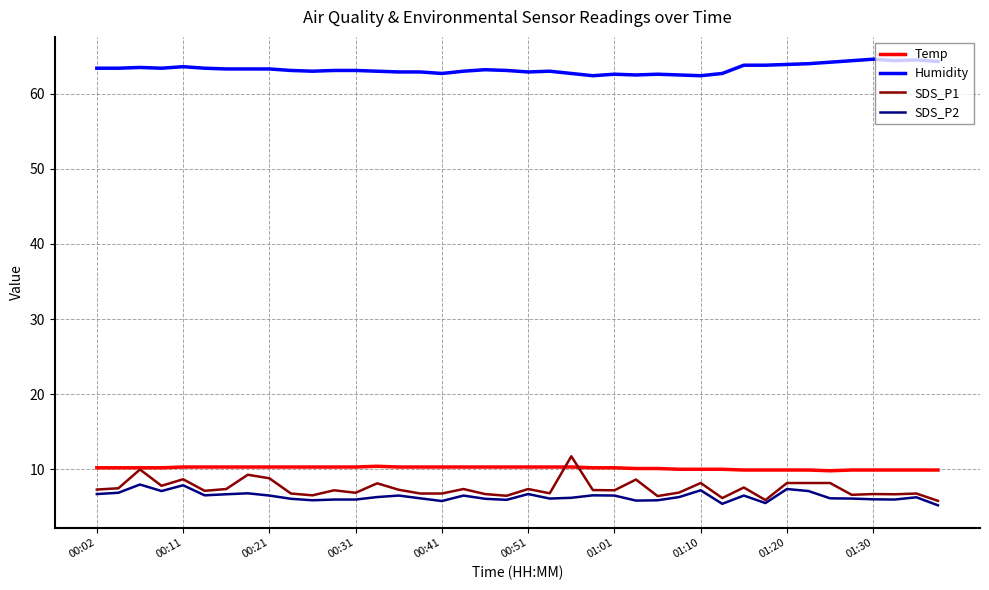

Which series has the largest total across all categories?

Humidity